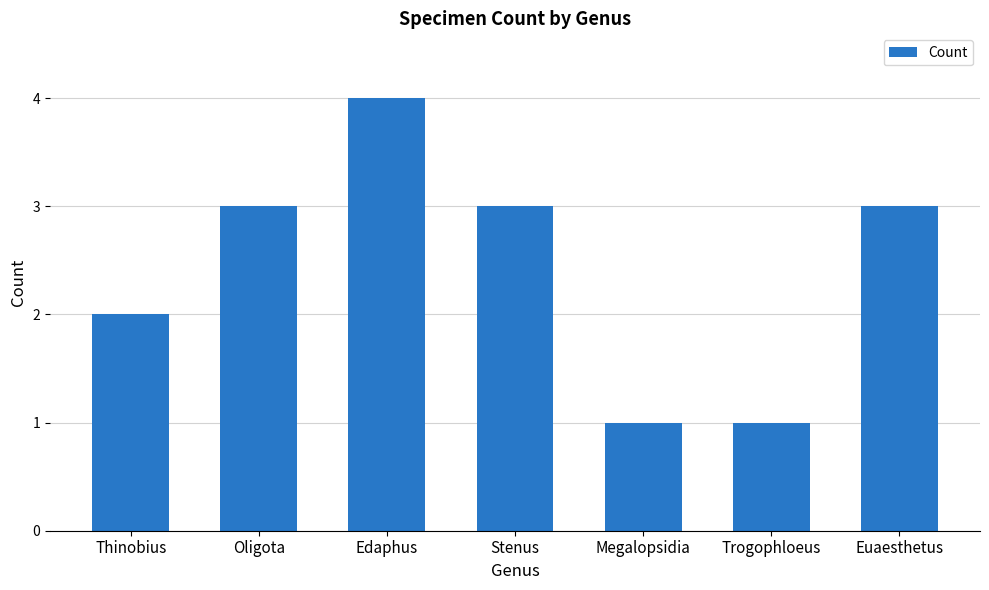

Reading left to right, list all the values displayed in this chart.

2	3	4	3	1	1	3